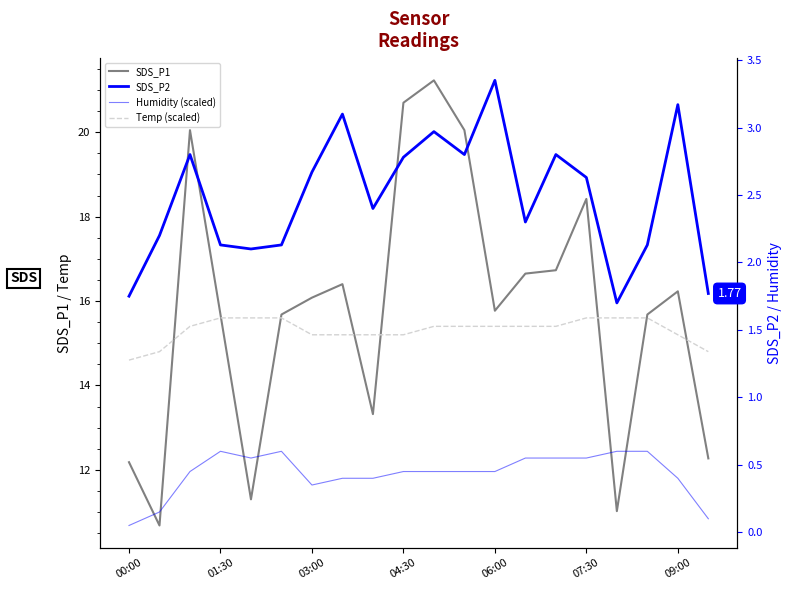

What is the value of the SDS_P1 point at the 9th from the left?

13.3